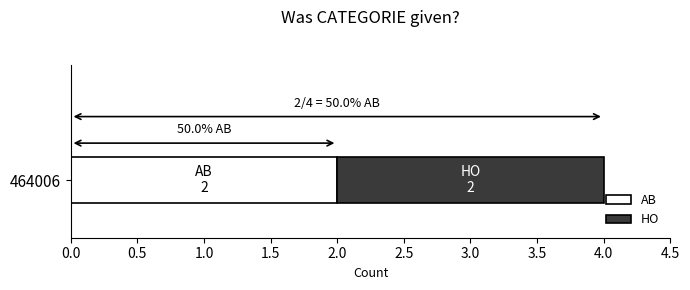

Which category has the highest value in the AB series?

464006